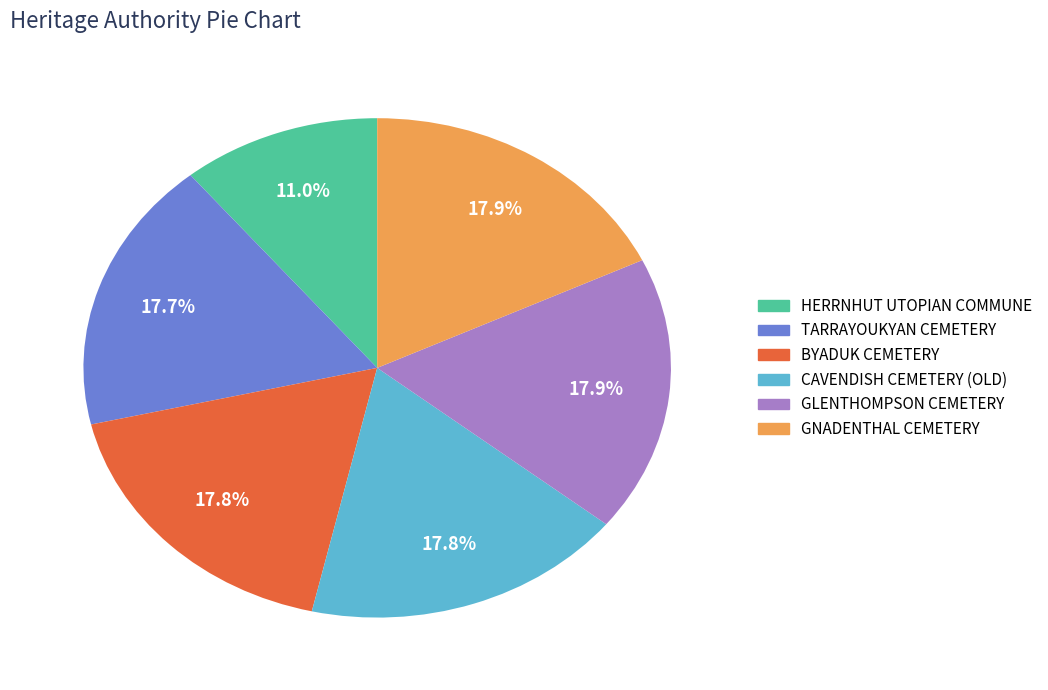

The TARRAYOUKYAN CEMETERY slice represents 4% of the pie. True or false?

False